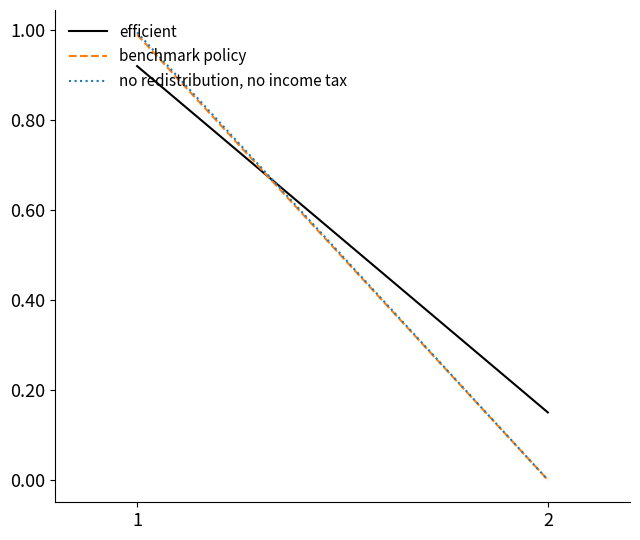

What is the maximum value shown in the chart?

1.0